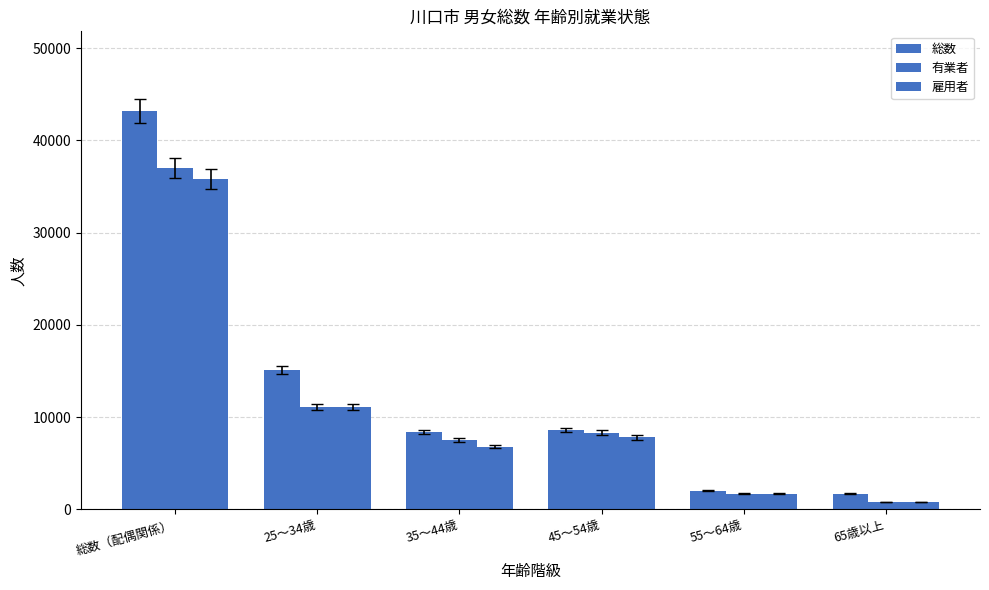

What is the sum of all 総数 values?

79000